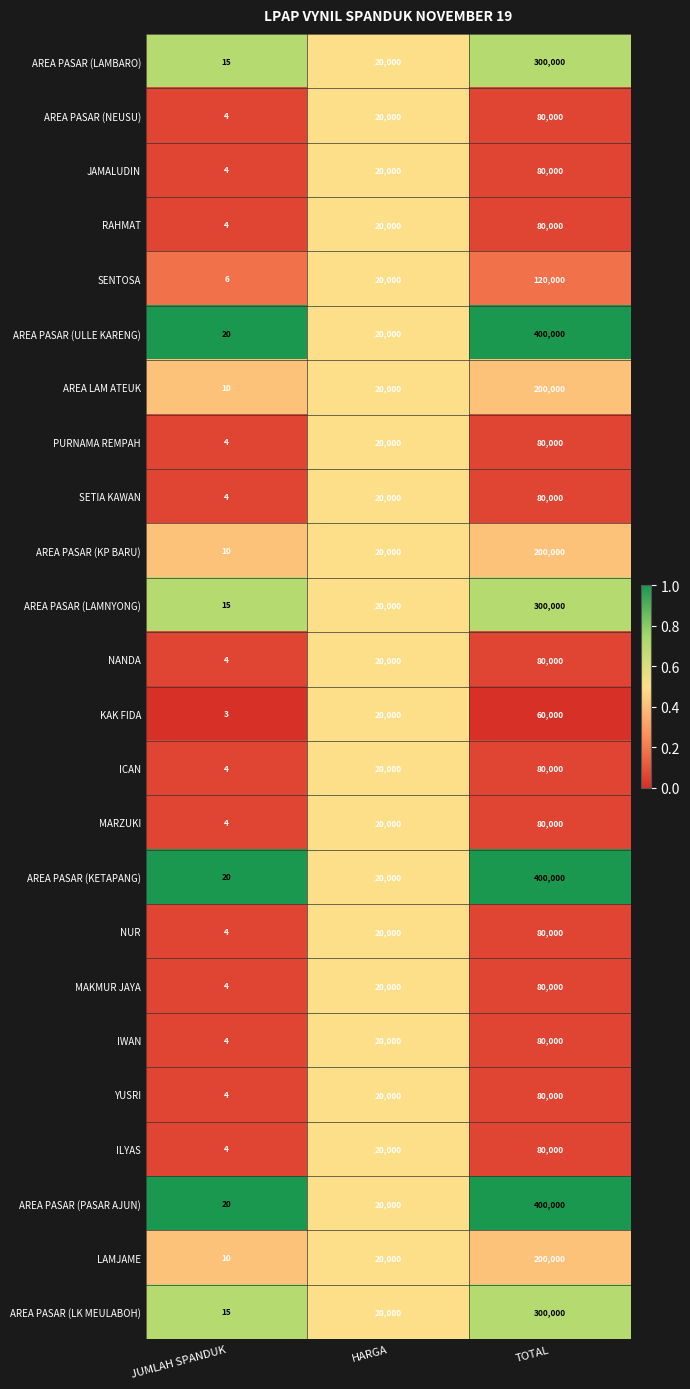

How many MARZUKI values are between 4 and 80000?

3